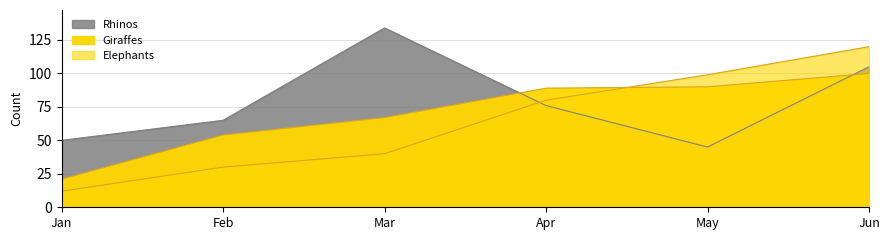

What is the value of the Giraffes point at the 3rd from the left?

67